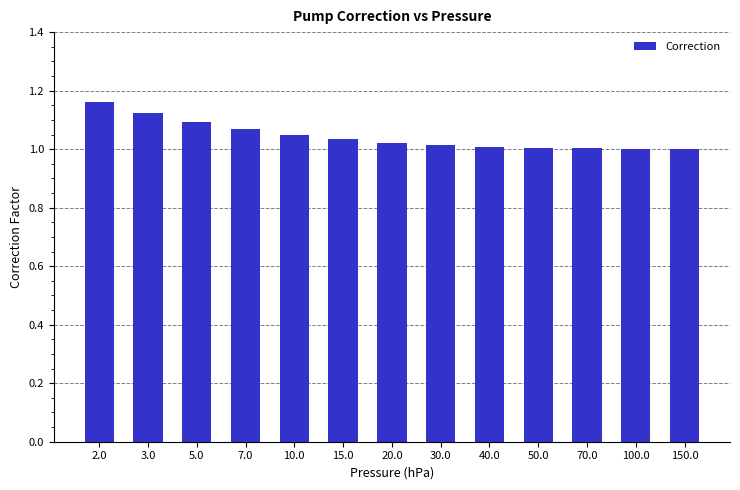

Which label corresponds to the largest value in the chart?

2.0